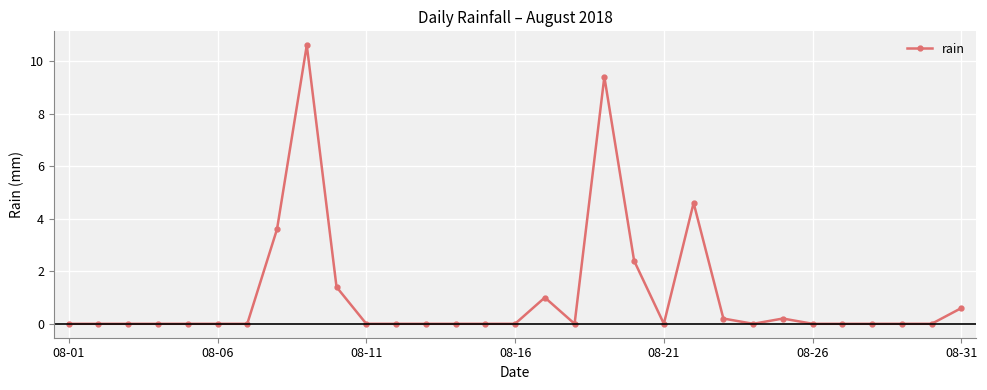

What is the average value?

1.1